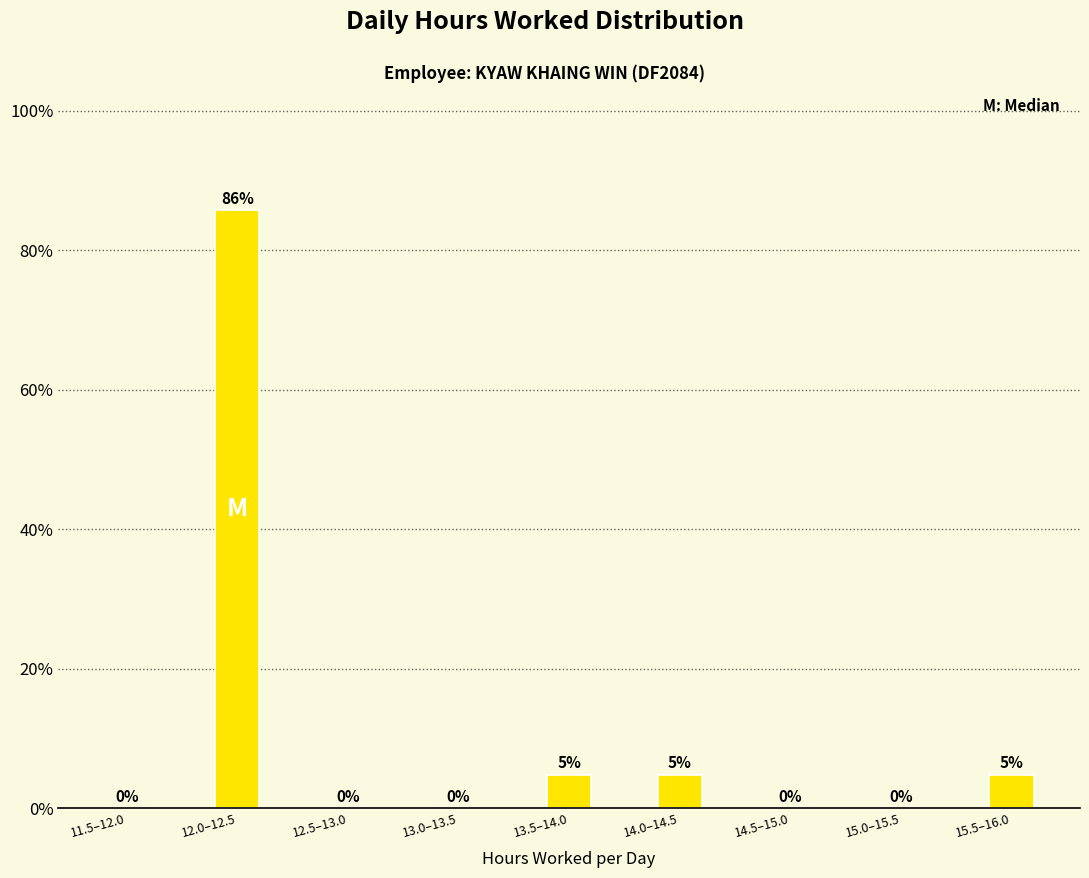

True or false: the data shows 19.3 at 12.0–12.5.

False